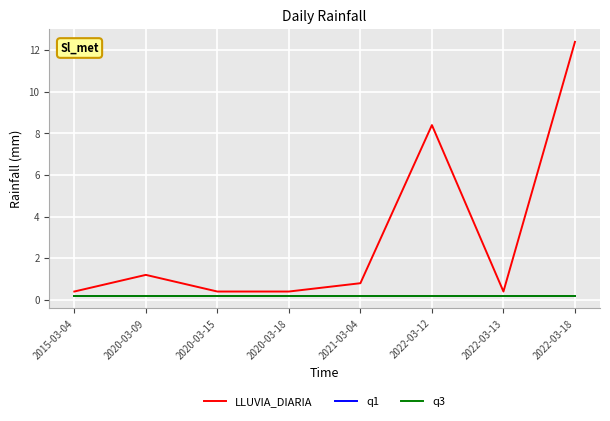

Is the value of q3 at 2020-03-15 greater than the value of LLUVIA_DIARIA at 2021-03-04?

No